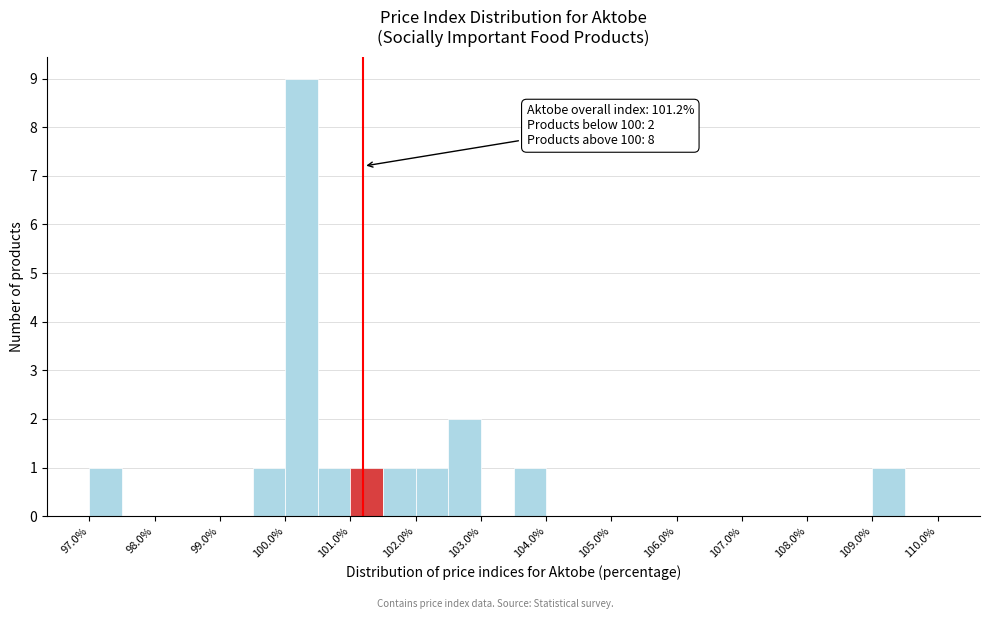

Over which range of the x-axis is the bar tallest?

100.0 to 100.5